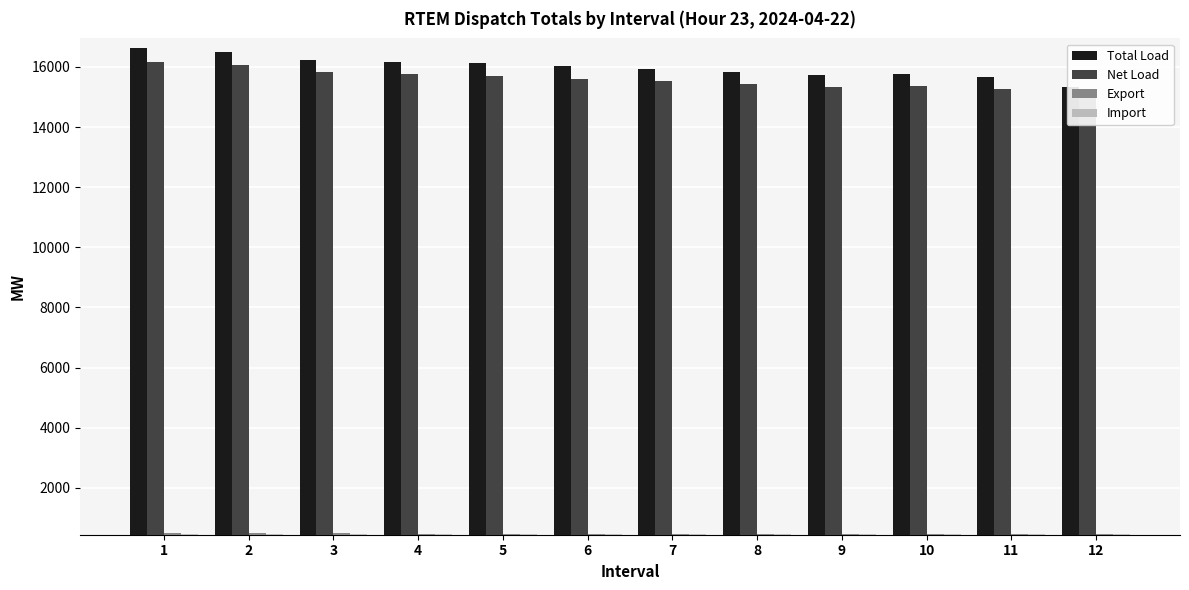

The Import series shows 173.1 at 6. True or false?

False